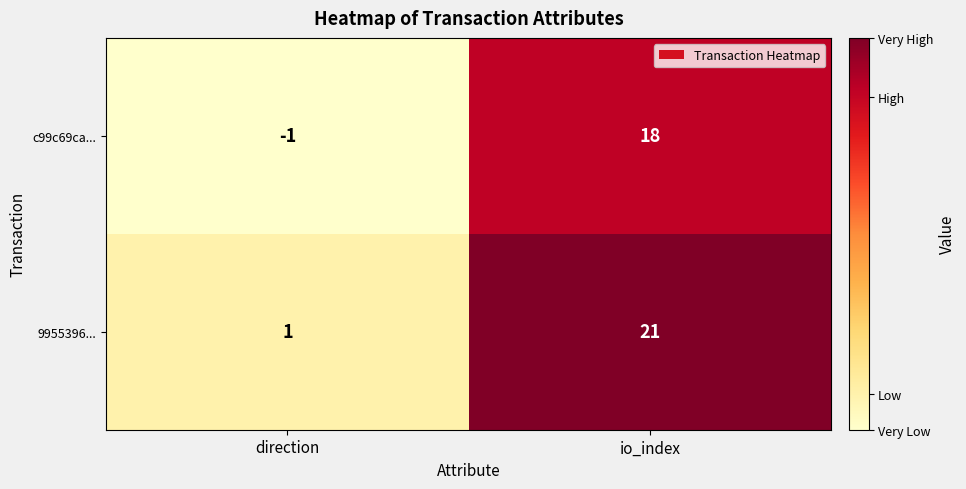

Reading right to left, list all the values displayed in this chart.

c99c69ca...: 18	-1
9955396...: 21	1